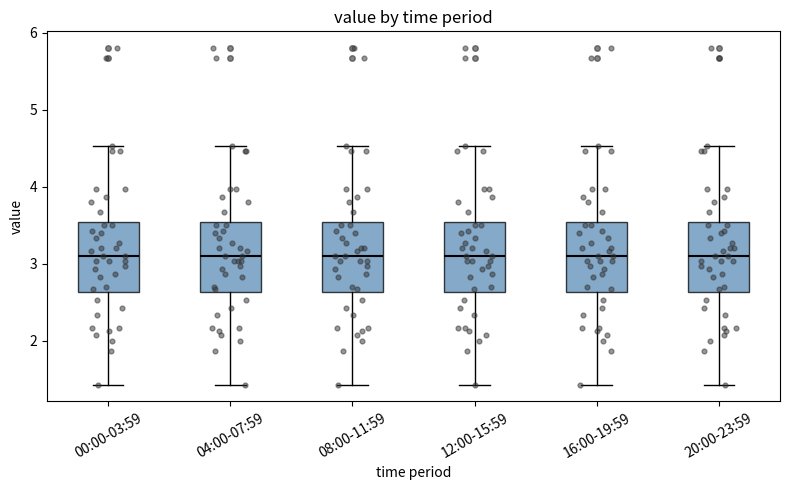

Reading left to right, transcribe this box plot: for each box, give where its median line is, the range the box spans, and where its two whiskers end, as read against the y-axis. The values are not printed on the chart, so give them approximately, as read against the axis.

00:00-03:59: median 3.1, box 2.6 to 3.5, whiskers 1.4 to 4.5
04:00-07:59: median 3.1, box 2.6 to 3.5, whiskers 1.4 to 4.5
08:00-11:59: median 3.1, box 2.6 to 3.5, whiskers 1.4 to 4.5
12:00-15:59: median 3.1, box 2.6 to 3.5, whiskers 1.4 to 4.5
16:00-19:59: median 3.1, box 2.6 to 3.5, whiskers 1.4 to 4.5
20:00-23:59: median 3.1, box 2.6 to 3.5, whiskers 1.4 to 4.5